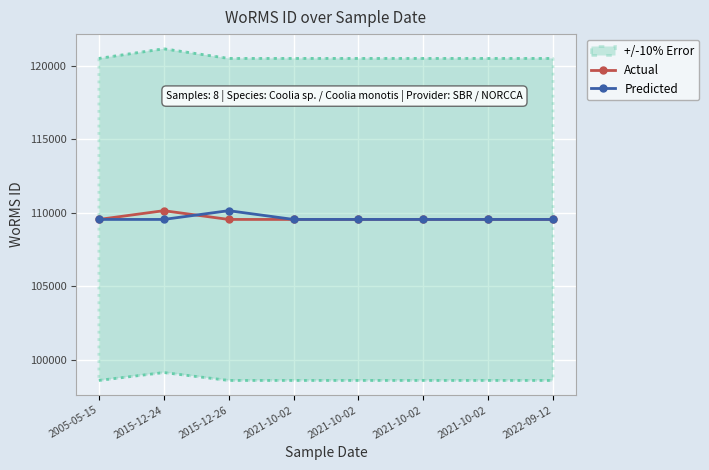

What is the difference between the maximum and minimum values in the Actual series?

596